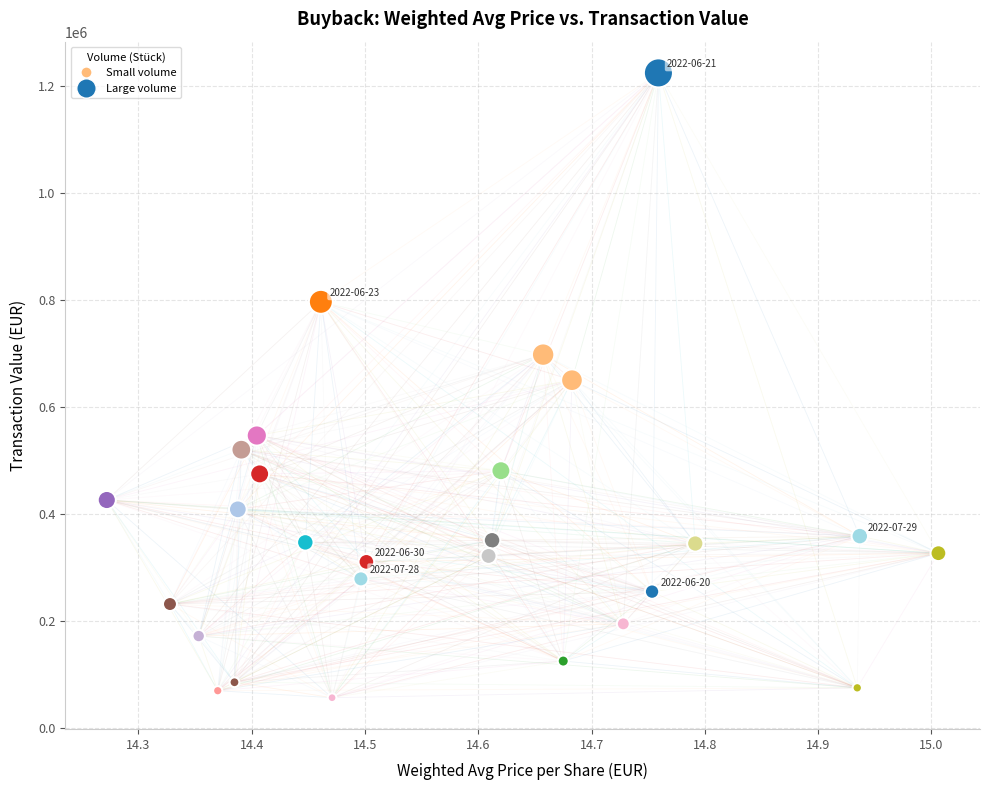

What is the range of Y values (max minus min)?

1168807.8